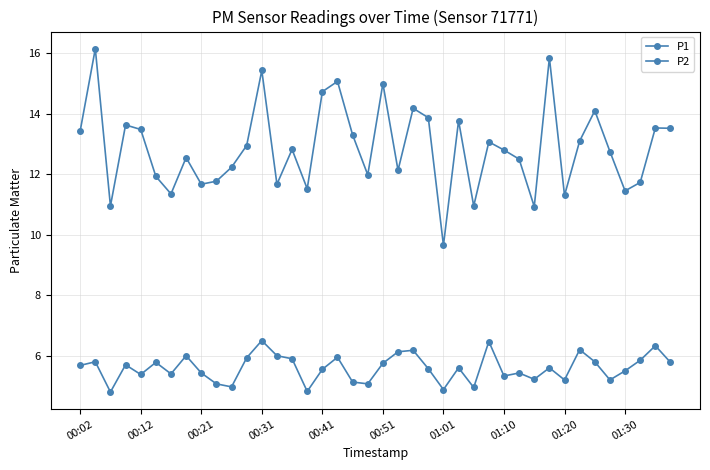

In P1, how many points are higher than both neighbors (excluding endpoints)?

13